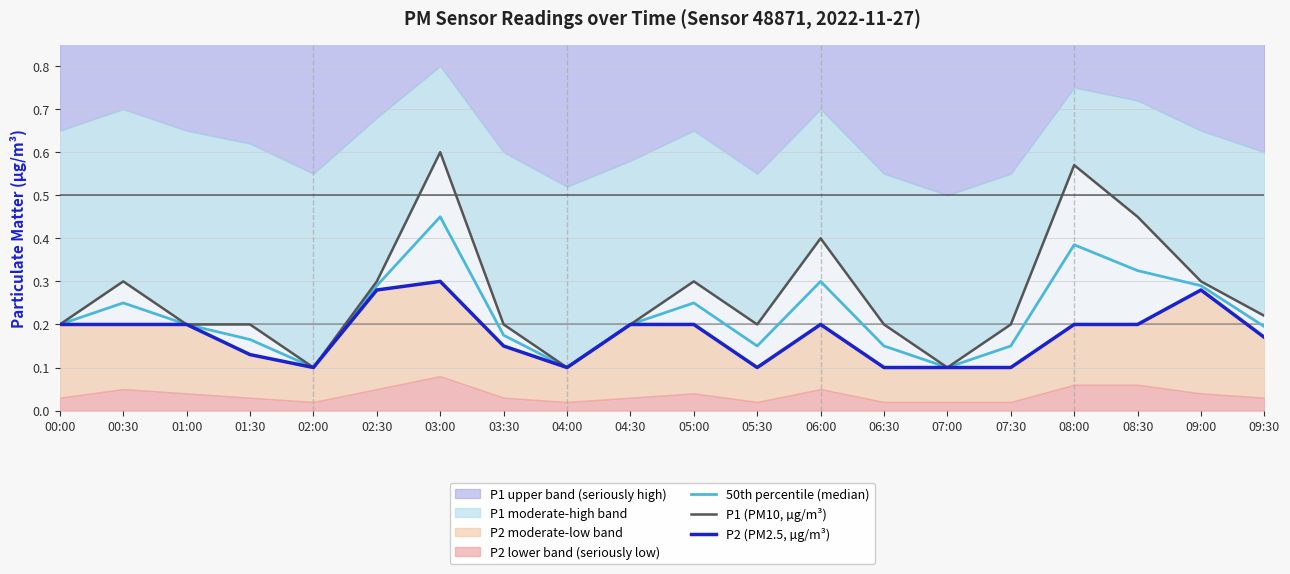

Reading left to right, what are all the values shown in this chart?

50th percentile (median): 00:00=0.2	00:30=0.2	01:00=0.2	01:30=0.2	02:00=0.1	02:30=0.3	03:00=0.4	03:30=0.2	04:00=0.1	04:30=0.2	05:00=0.2	05:30=0.2	06:00=0.3	06:30=0.2	07:00=0.1	07:30=0.2	08:00=0.4	08:30=0.3	09:00=0.3	09:30=0.2
P1 (PM10, µg/m³): 00:00=0.2	00:30=0.3	01:00=0.2	01:30=0.2	02:00=0.1	02:30=0.3	03:00=0.6	03:30=0.2	04:00=0.1	04:30=0.2	05:00=0.3	05:30=0.2	06:00=0.4	06:30=0.2	07:00=0.1	07:30=0.2	08:00=0.6	08:30=0.5	09:00=0.3	09:30=0.2
P2 (PM2.5, µg/m³): 00:00=0.2	00:30=0.2	01:00=0.2	01:30=0.1	02:00=0.1	02:30=0.3	03:00=0.3	03:30=0.1	04:00=0.1	04:30=0.2	05:00=0.2	05:30=0.1	06:00=0.2	06:30=0.1	07:00=0.1	07:30=0.1	08:00=0.2	08:30=0.2	09:00=0.3	09:30=0.2